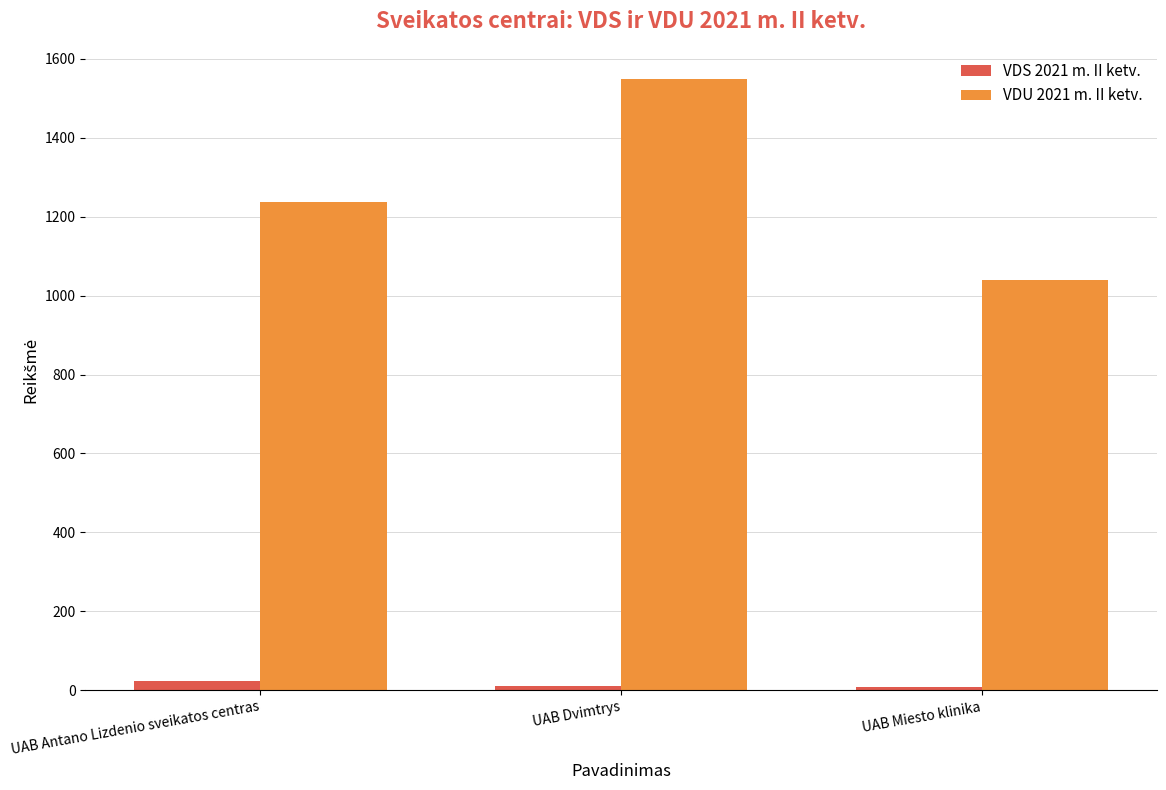

Which series has the widest spread of values?

VDU 2021 m. II ketv.